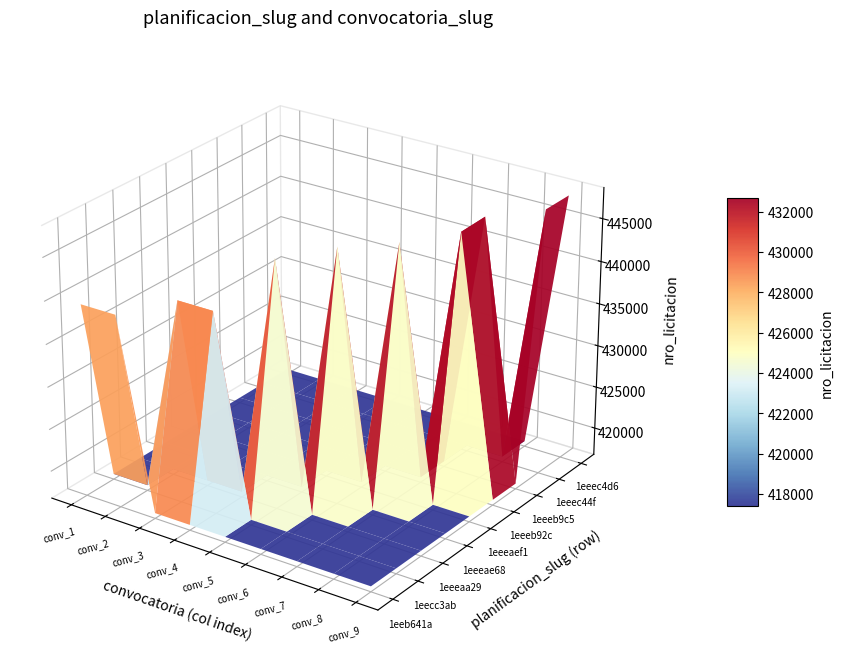

The value of 1eeeb92c-b82d-6e8c-842c-45eca6e3f866 at 5 is 0. True or false?

True